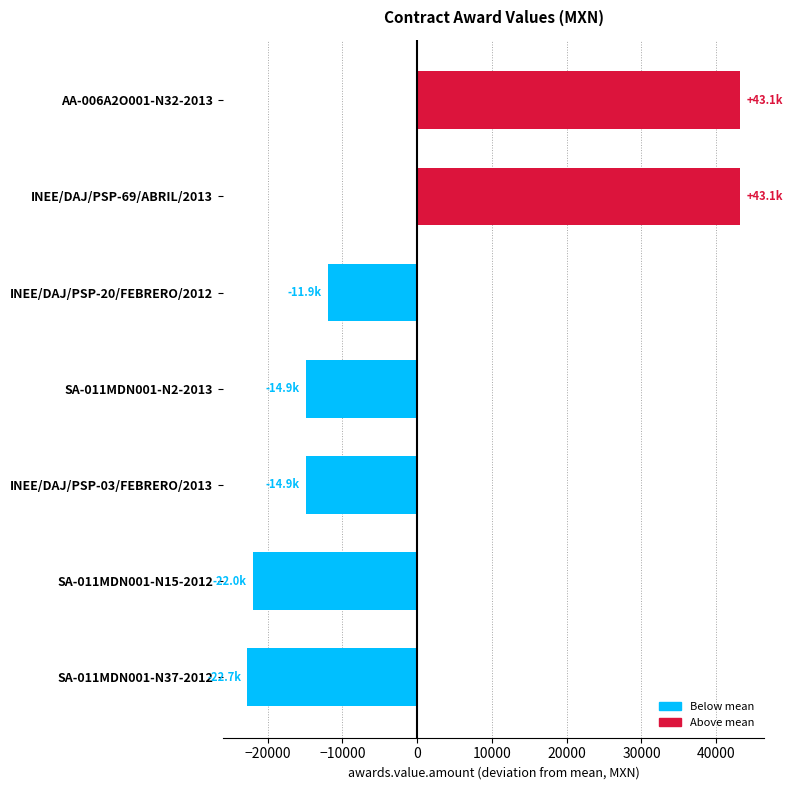

Does the chart contain any negative values?

Yes